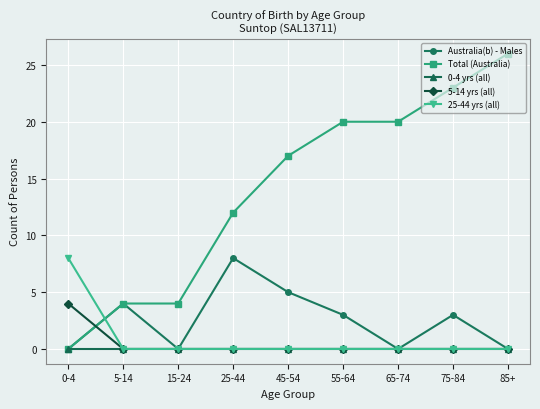

Reading left to right, what are all the values shown in this chart?

Australia(b) - Males: 0	4	0	8	5	3	0	3	0
Total (Australia): 0	4	4	12	17	20	20	23	26
0-4 yrs (all): 0	0	0	0	0	0	0	0	0
5-14 yrs (all): 4	0	0	0	0	0	0	0	0
25-44 yrs (all): 8	0	0	0	0	0	0	0	0